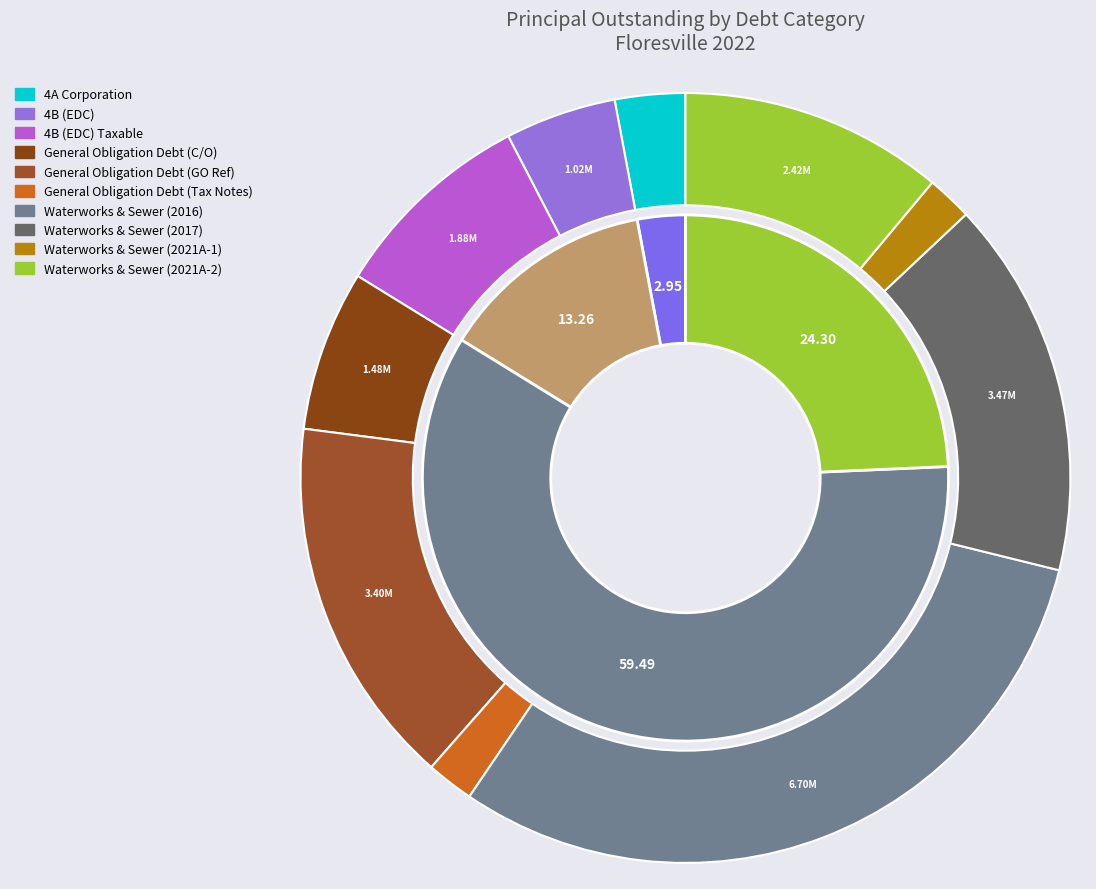

Is General Obligation Debt (Tax Notes) the majority of the pie?

No